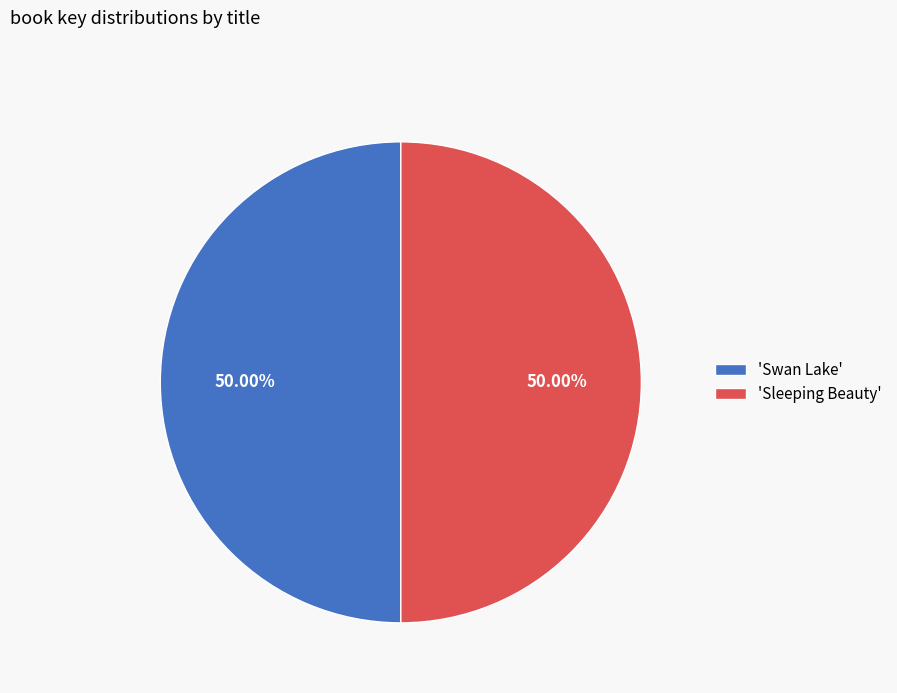

What is the ratio of the value at 'Sleeping Beauty' to the value at 'Swan Lake'?

1.0